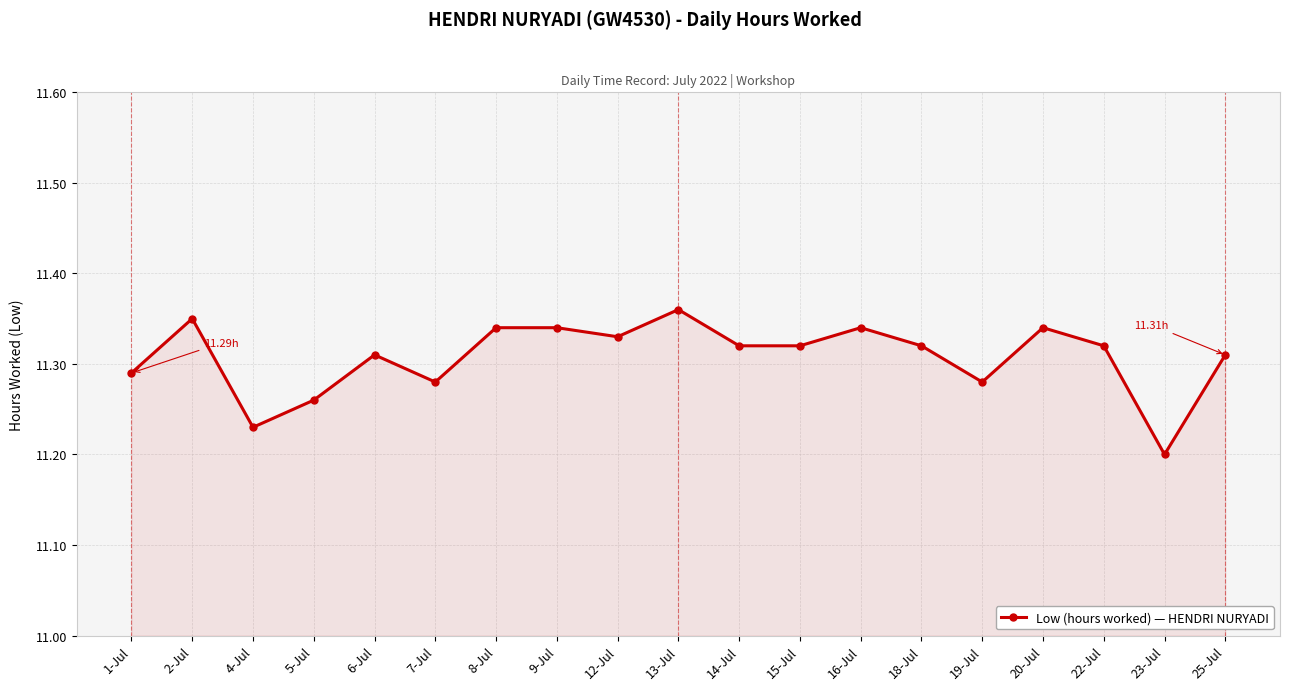

What is the ratio of the value at 16-Jul to the value at 4-Jul?

1.0